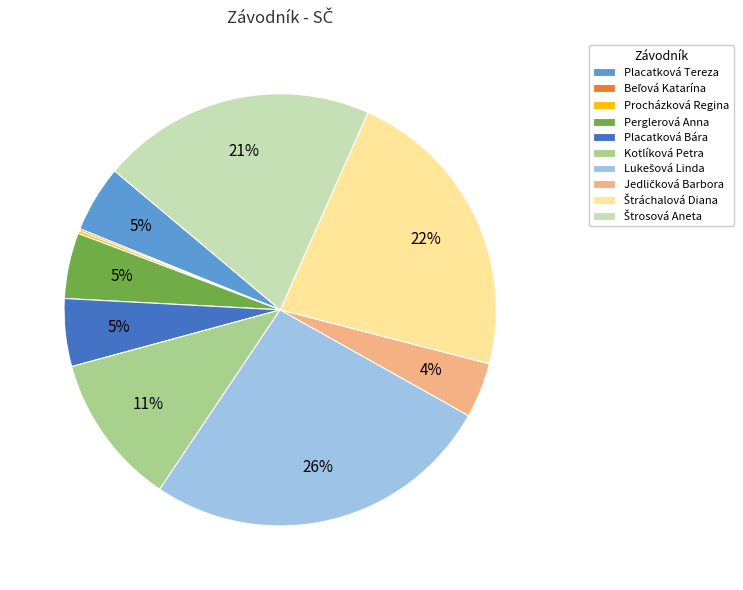

The Placatková Tereza slice represents 5% of the pie. True or false?

True